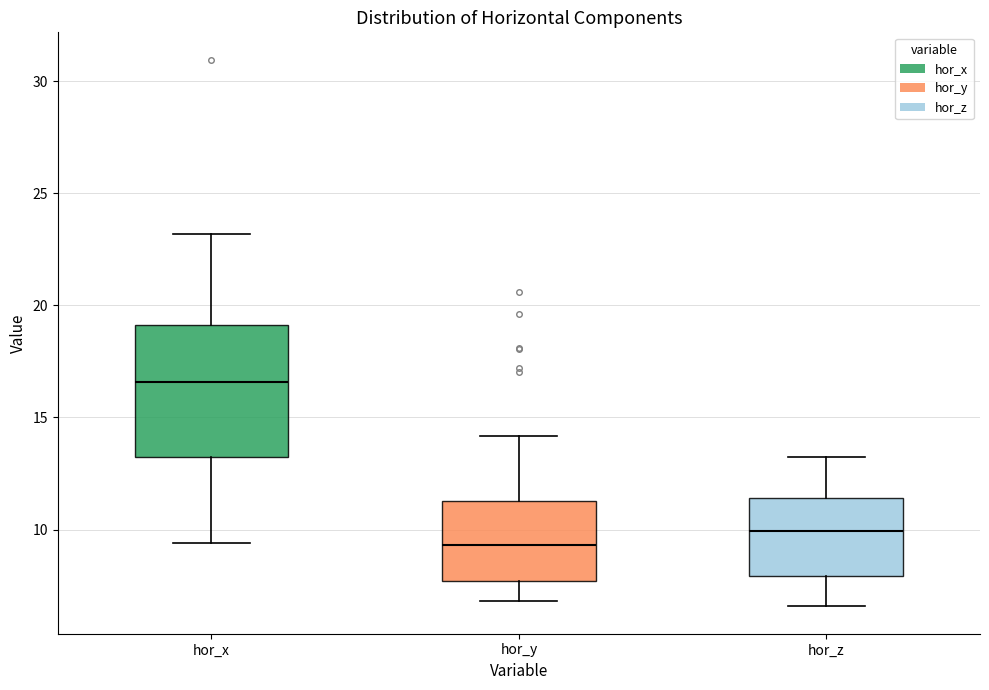

Where does the lower whisker of the box for hor_x end on the y-axis? The values are not printed on the chart, so give them approximately, as read against the axis.

9.5